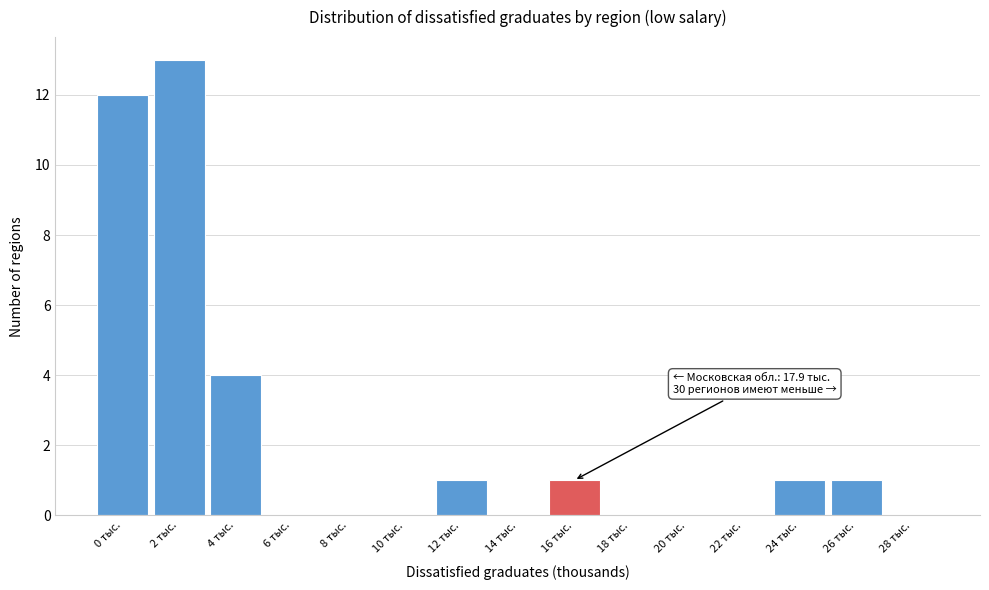

Reading left to right, extract all data points from this chart.

0 тыс.=12	2 тыс.=13	4 тыс.=4	6 тыс.=0	8 тыс.=0	10 тыс.=0	12 тыс.=1	14 тыс.=0	16 тыс.=1	18 тыс.=0	20 тыс.=0	22 тыс.=0	24 тыс.=1	26 тыс.=1	28 тыс.=0